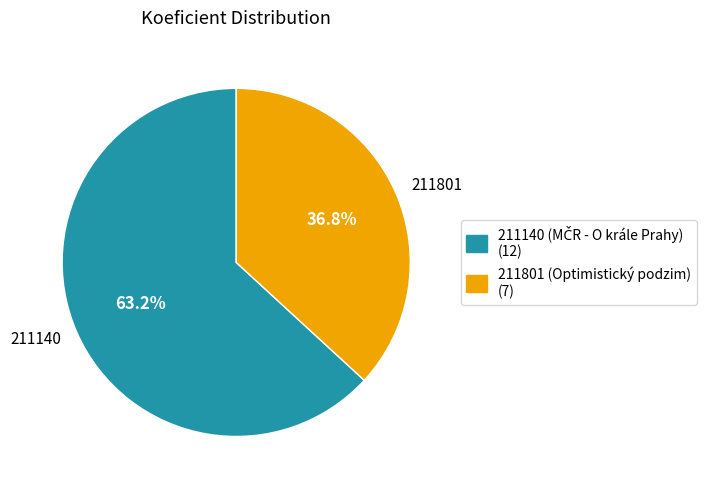

How many segments does this pie chart have?

2